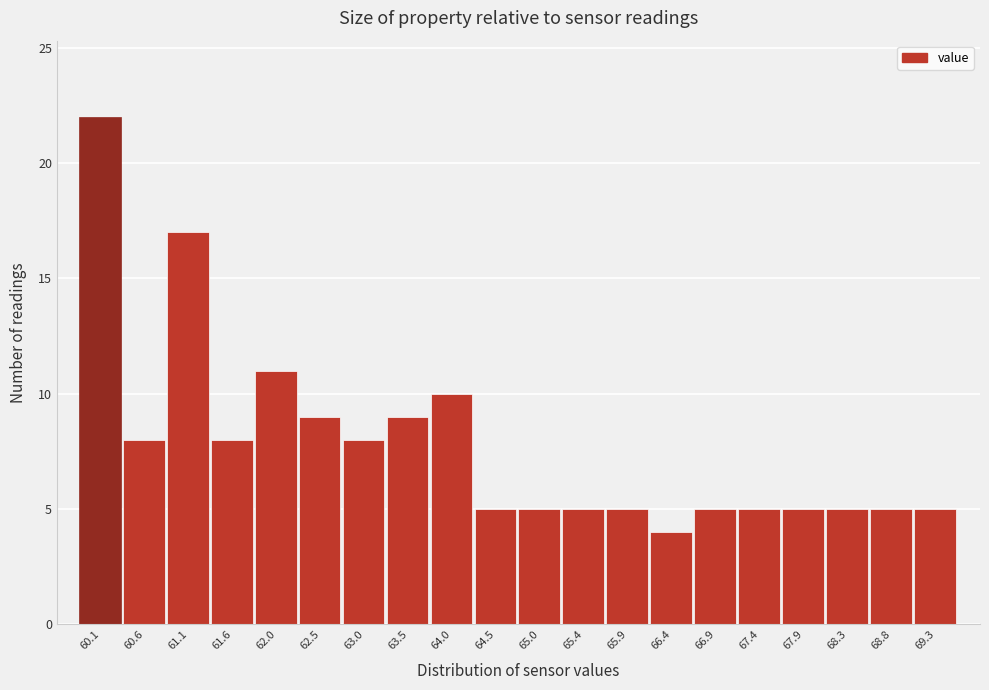

Reading left to right, extract all data points from this chart.

22	8	17	8	11	9	8	9	10	5	5	5	5	4	5	5	5	5	5	5